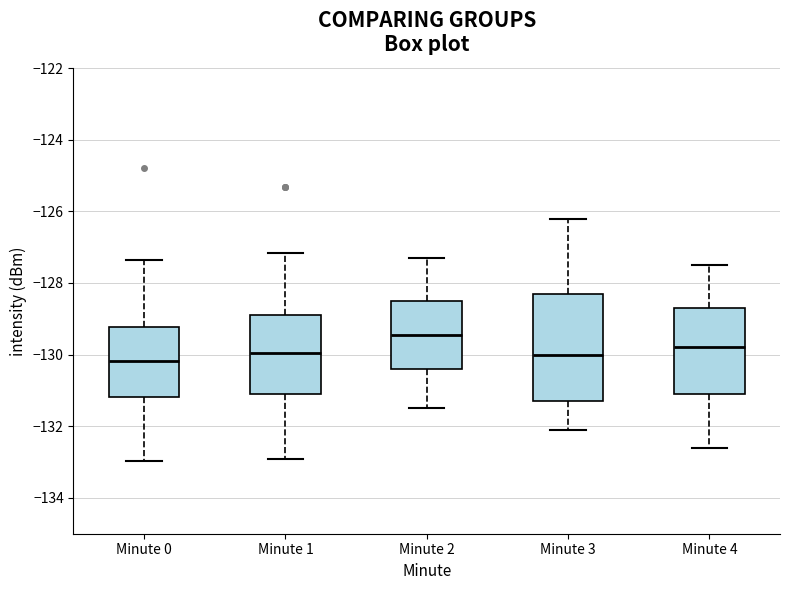

Reading left to right, transcribe this box plot: for each box, give where its median line is, the range the box spans, and where its two whiskers end, as read against the y-axis. The values are not printed on the chart, so give them approximately, as read against the axis.

Minute 0: median -130.2, box -131.2 to -129.2, whiskers -133.0 to -127.4
Minute 1: median -130.0, box -131.0 to -128.8, whiskers -133.0 to -127.2
Minute 2: median -129.4, box -130.4 to -128.4, whiskers -131.4 to -127.2
Minute 3: median -130.0, box -131.2 to -128.2, whiskers -132.0 to -126.2
Minute 4: median -129.8, box -131.0 to -128.6, whiskers -132.6 to -127.4